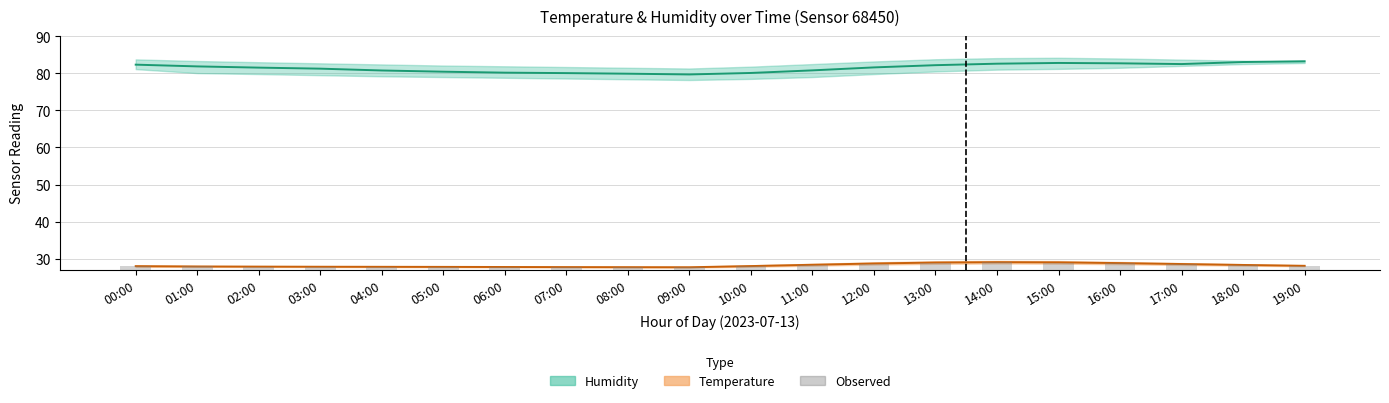

Between 02:00 and 16:00, which is larger?

16:00